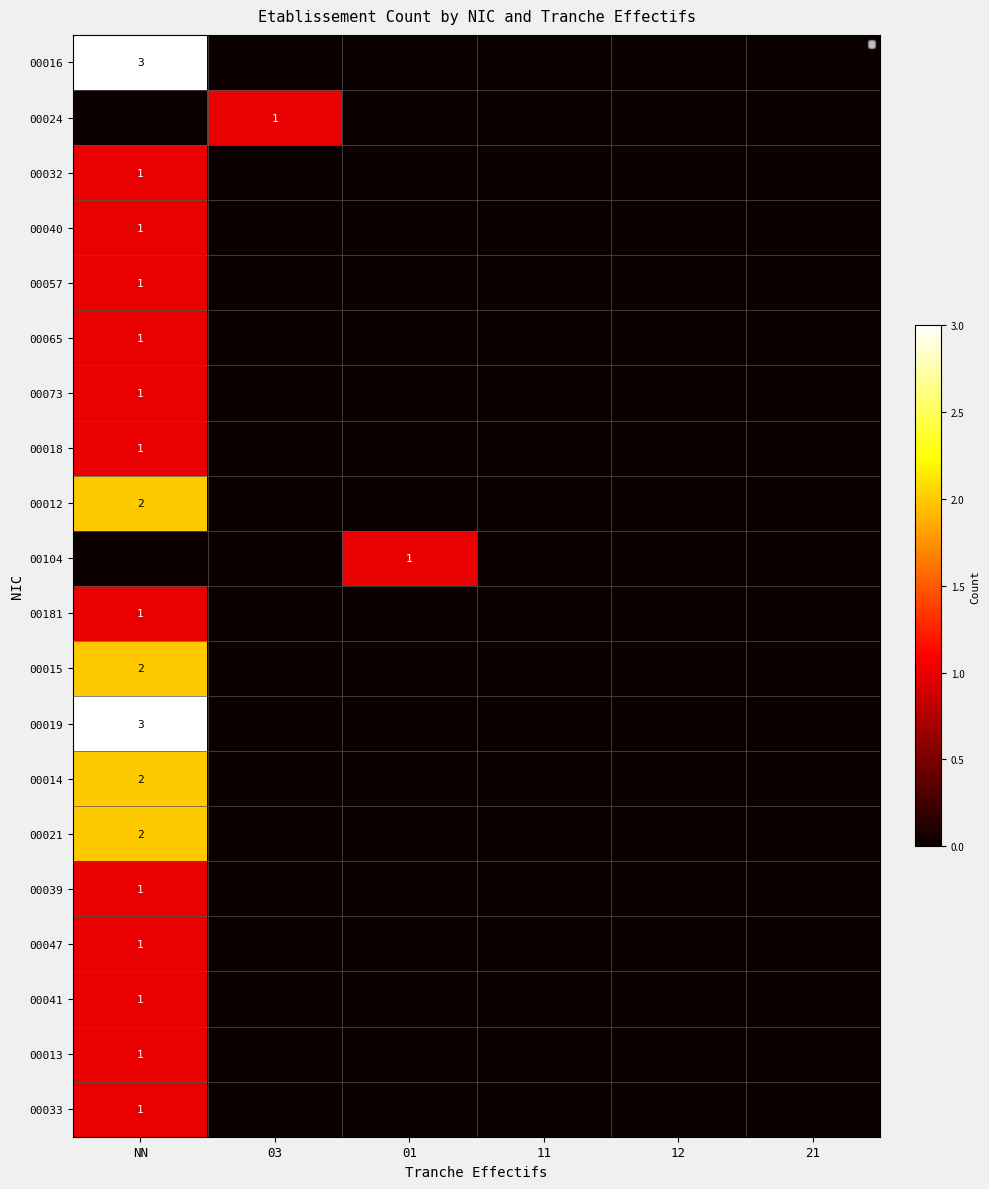

Where is 00041 nearest to the value 0?

03